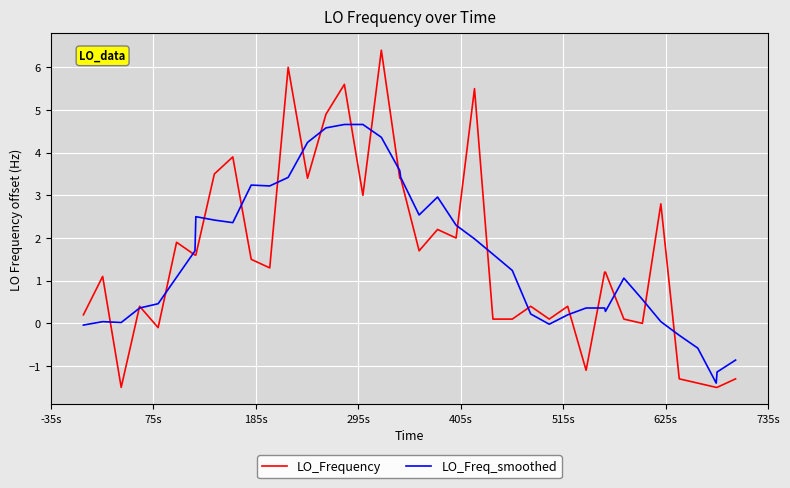

How many values in the LO_Frequency series exceed 1?

23